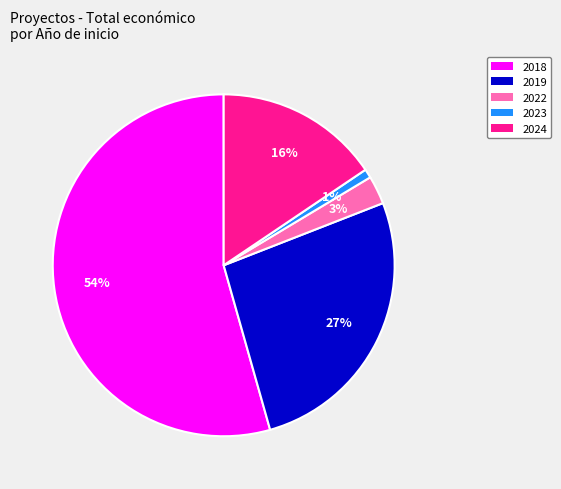

To the nearest percent, what is the average slice percentage?

20%